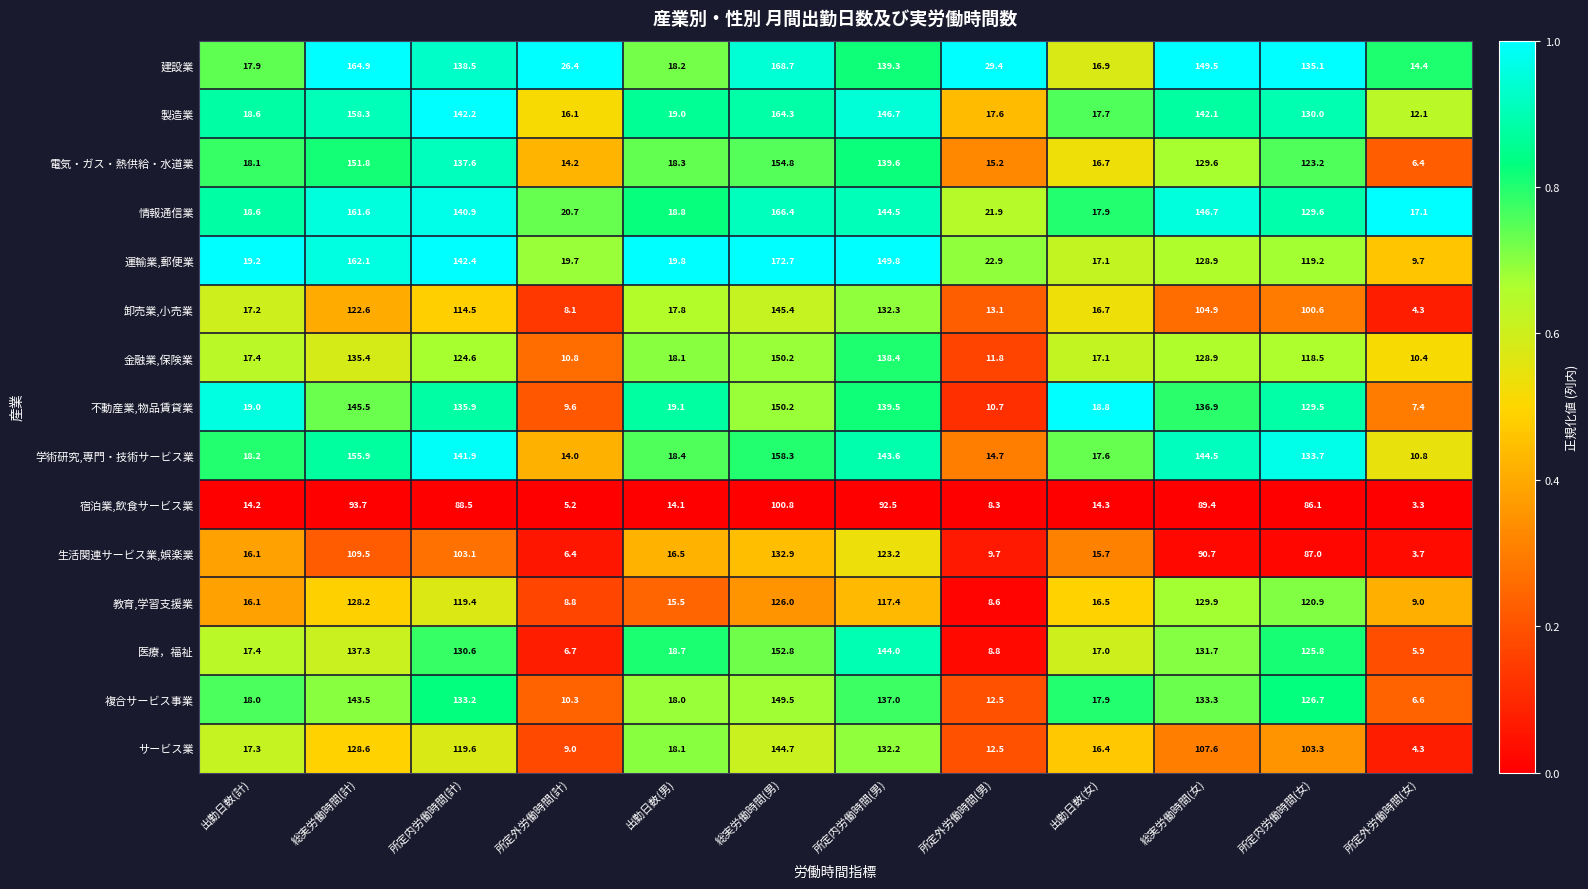

List the labels in order of 不動産業,物品賃貸業 value, smallest first.

所定外労働時間(女), 所定外労働時間(計), 所定外労働時間(男), 出勤日数(女), 出勤日数(計), 出勤日数(男), 所定内労働時間(女), 所定内労働時間(計), 総実労働時間(女), 所定内労働時間(男), 総実労働時間(計), 総実労働時間(男)